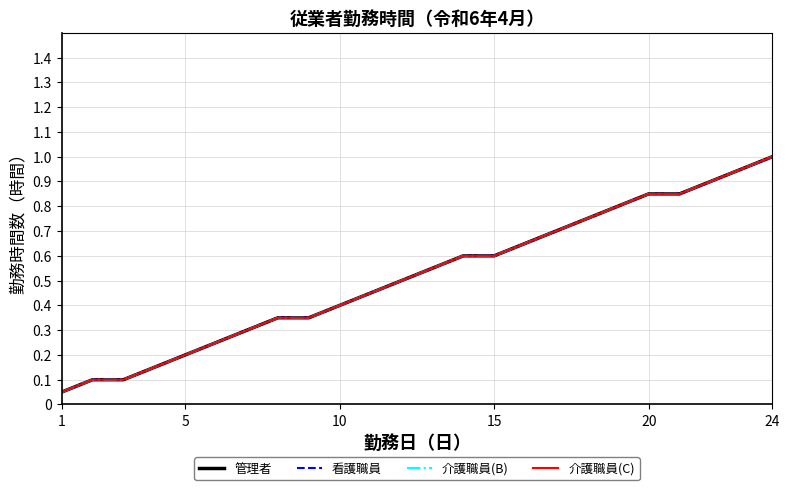

Is this an area chart (filled region under the line)?

No